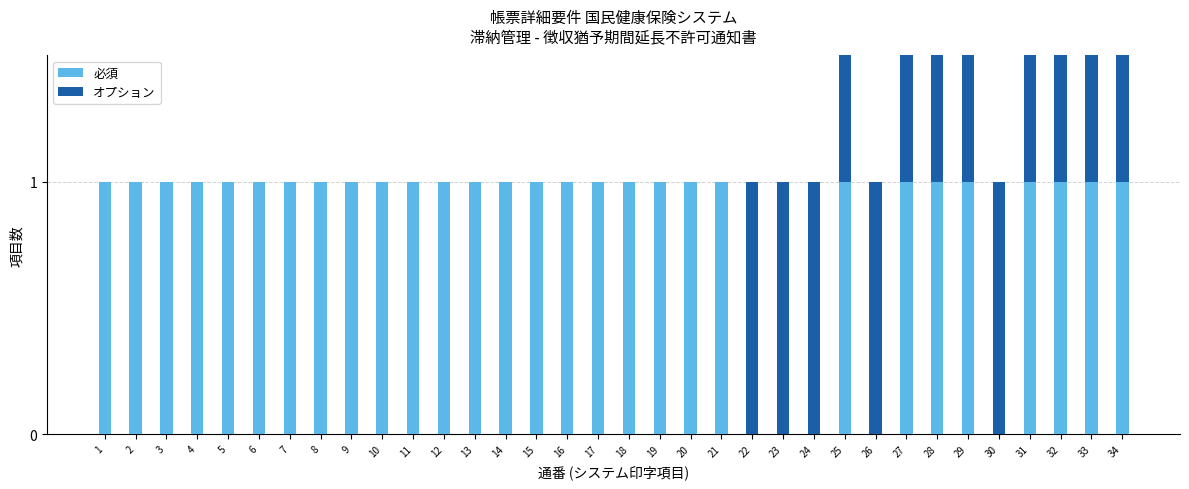

Between 30 and 19, which is larger?

19